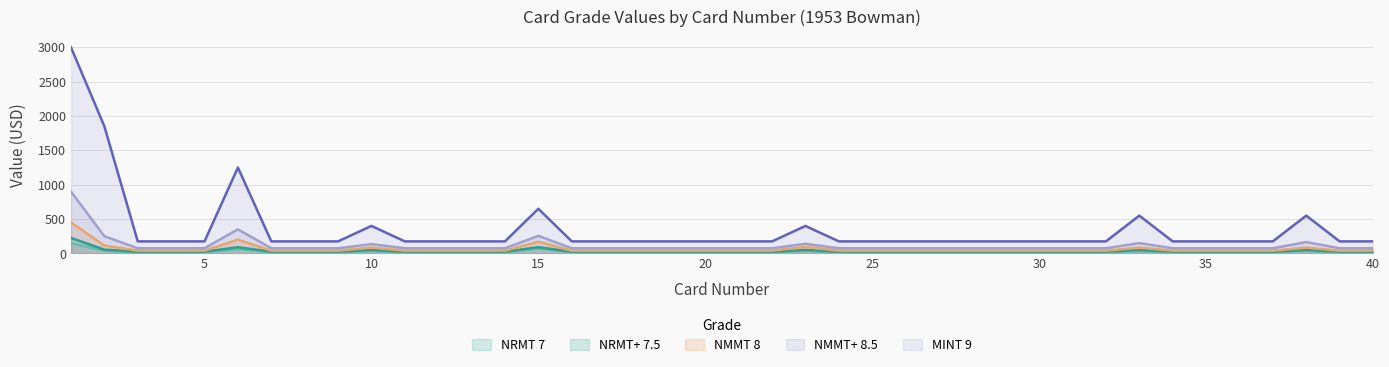

At 31, list the series in order from smallest to largest.

NRMT 7, NRMT+ 7.5, NMMT 8, NMMT+ 8.5, MINT 9